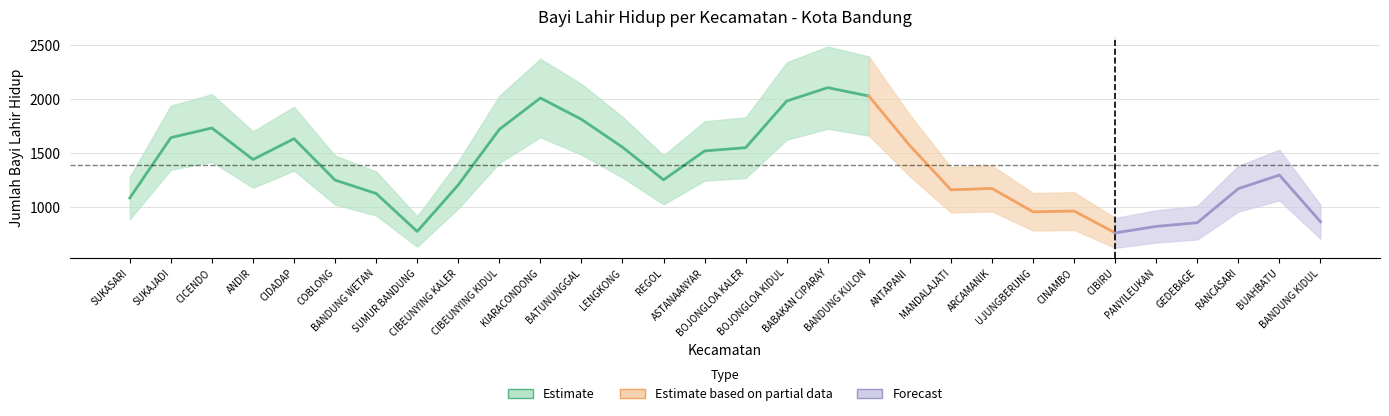

Which category has the highest value across all series?

BABAKAN CIPARAY